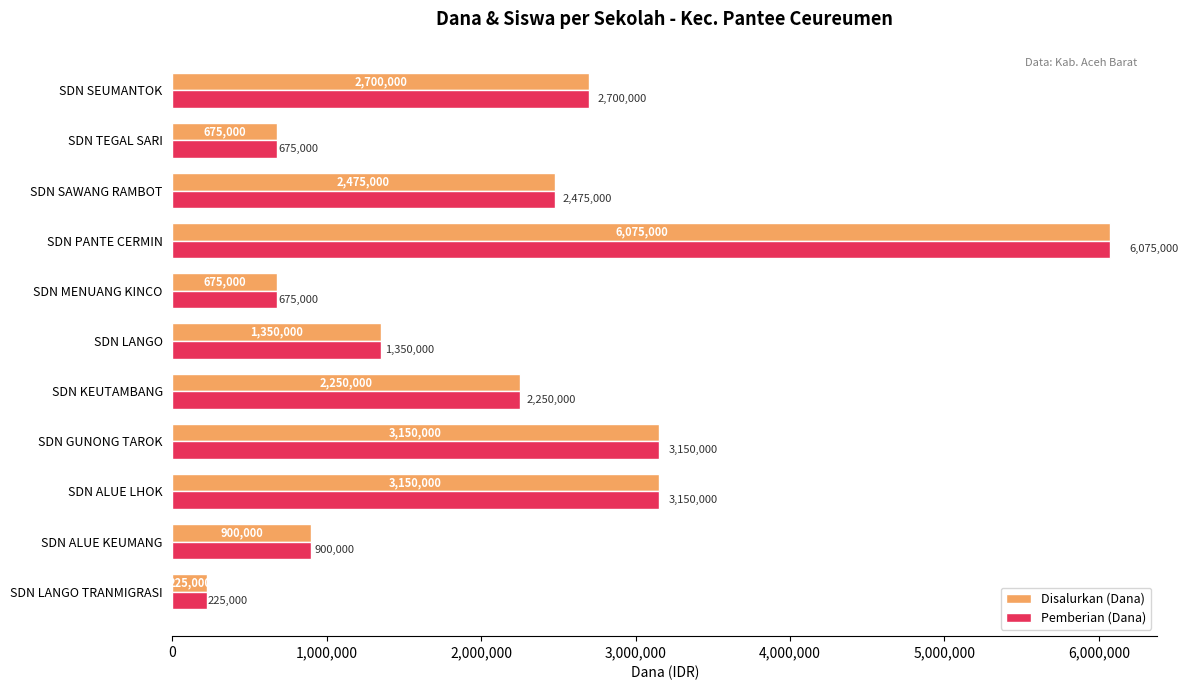

The value of Disalurkan (Dana) at SDN ALUE LHOK is 5084240. True or false?

False